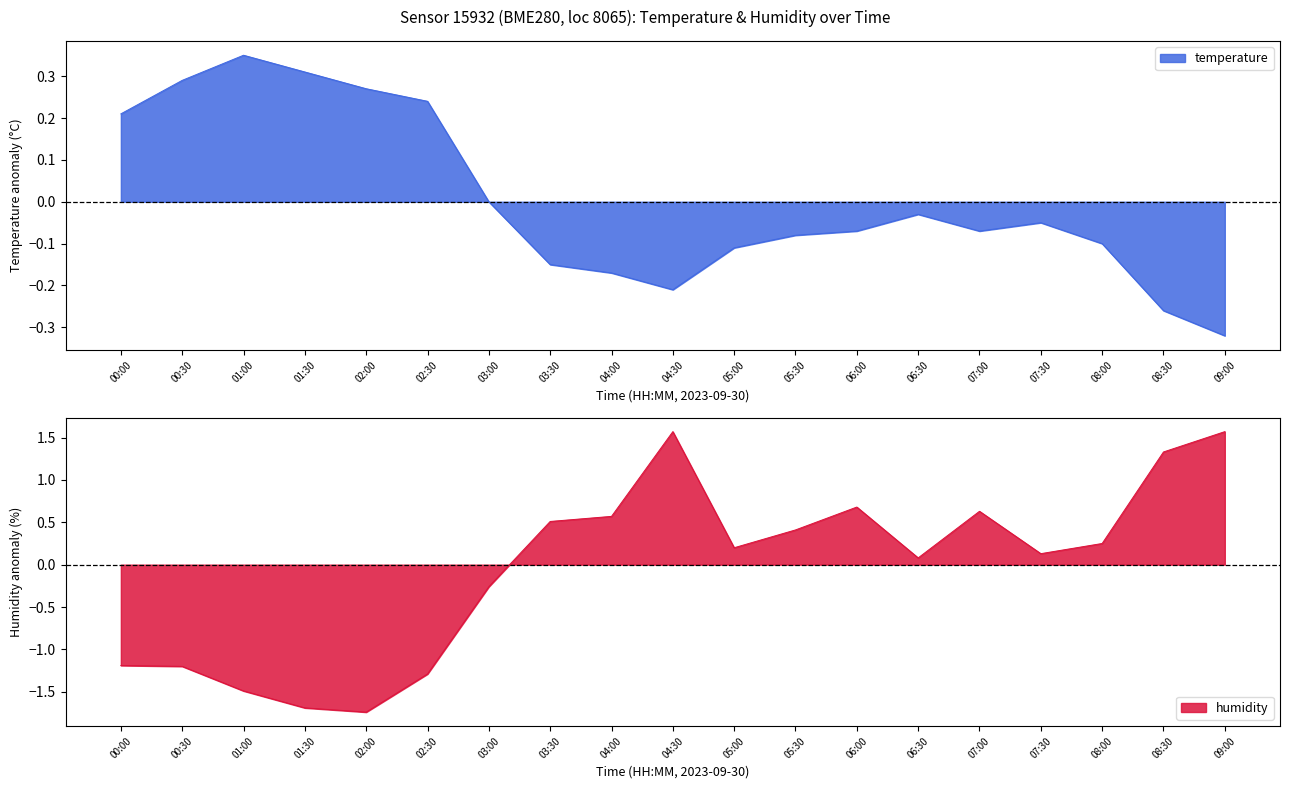

What position from the left is 04:00?

9